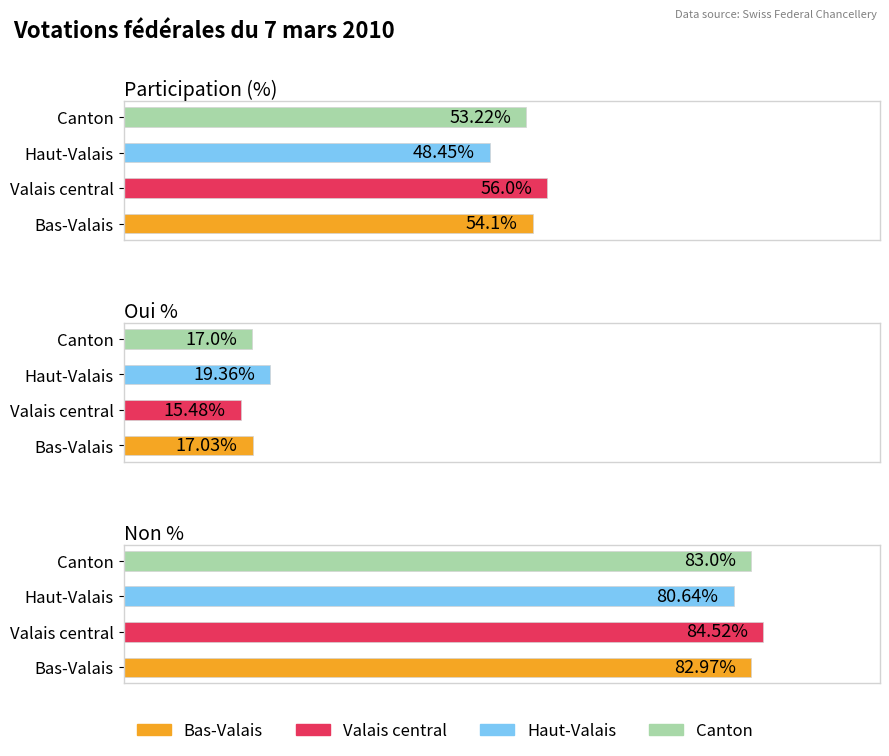

How many groups of bars are there?

3